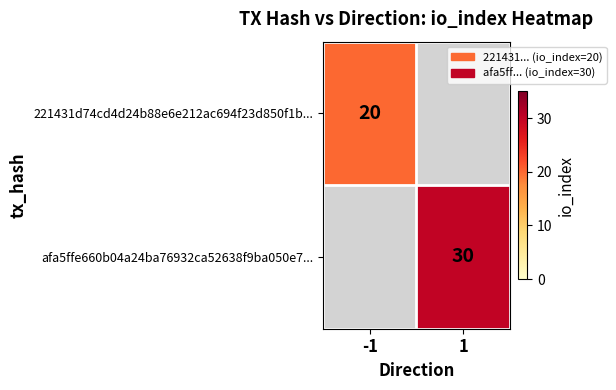

At which category is the sum across all series the highest?

1